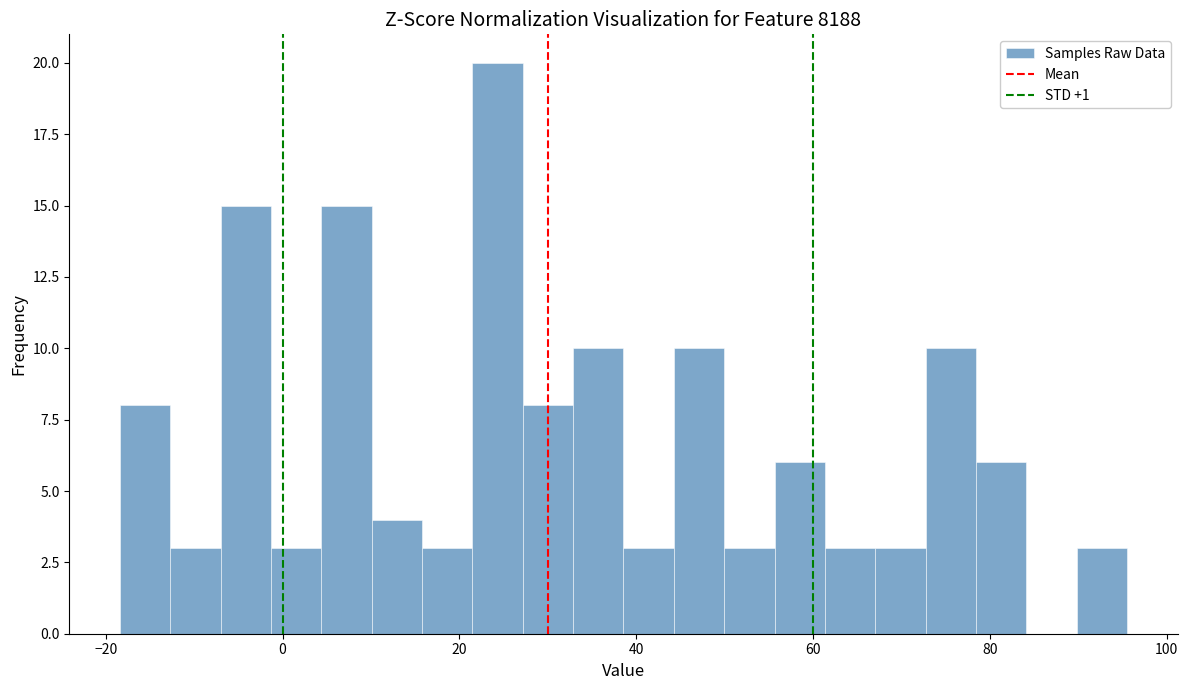

Around what value on the x-axis is the tallest bar? Give the approximate position of its centre, as read against the axis.

24